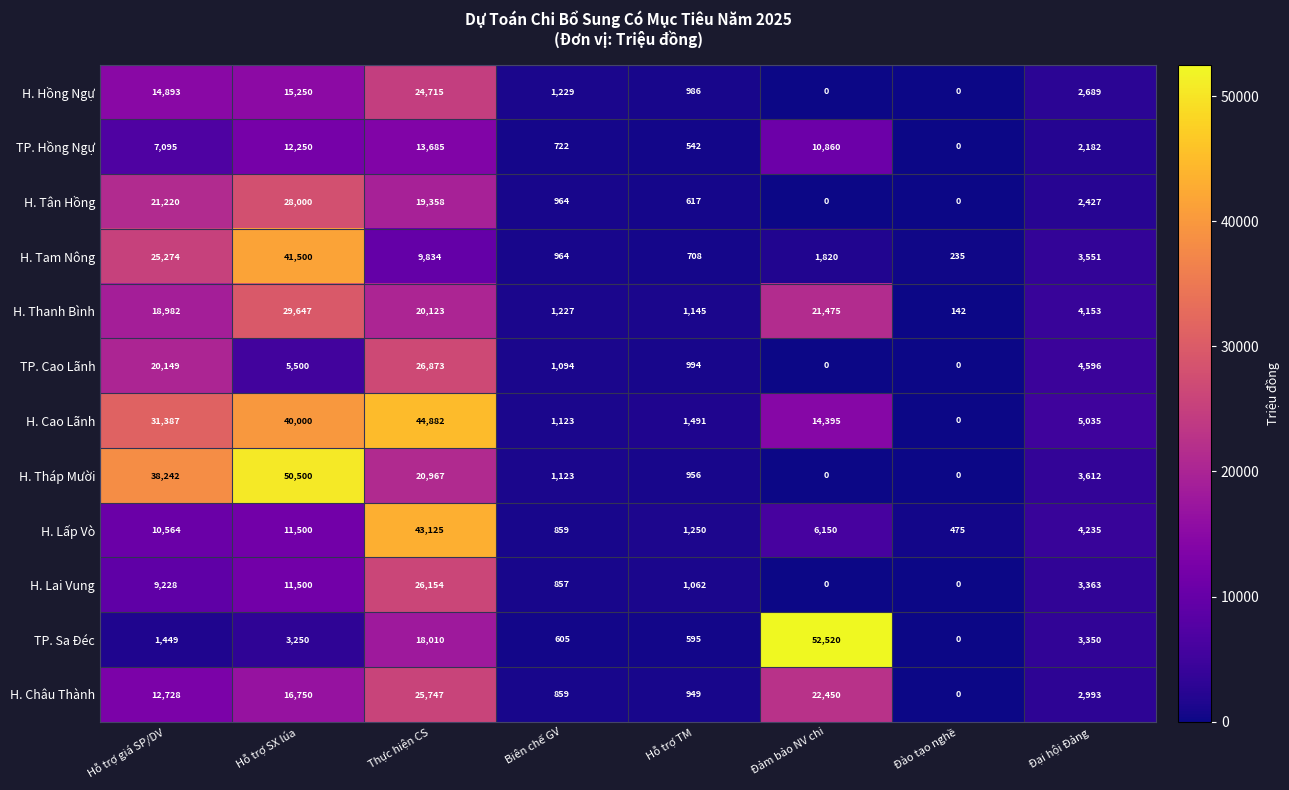

Where does the H. Tân Hồng series first go above 2427?

Hỗ trợ giá SP/DV